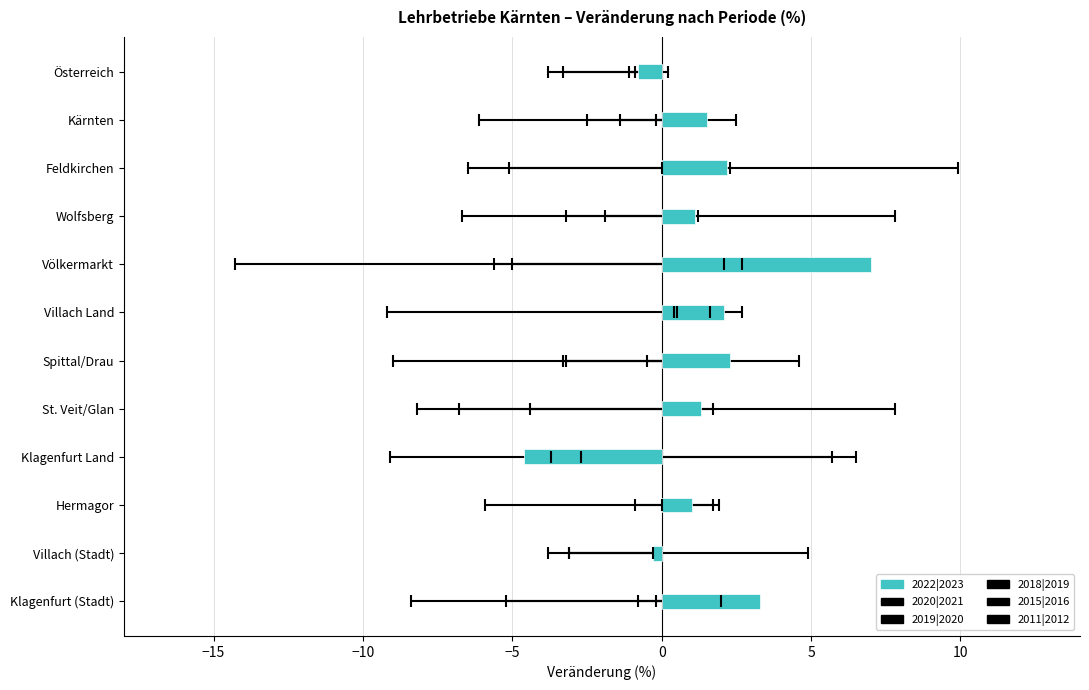

Which label corresponds to the largest value in the chart?

Völkermarkt